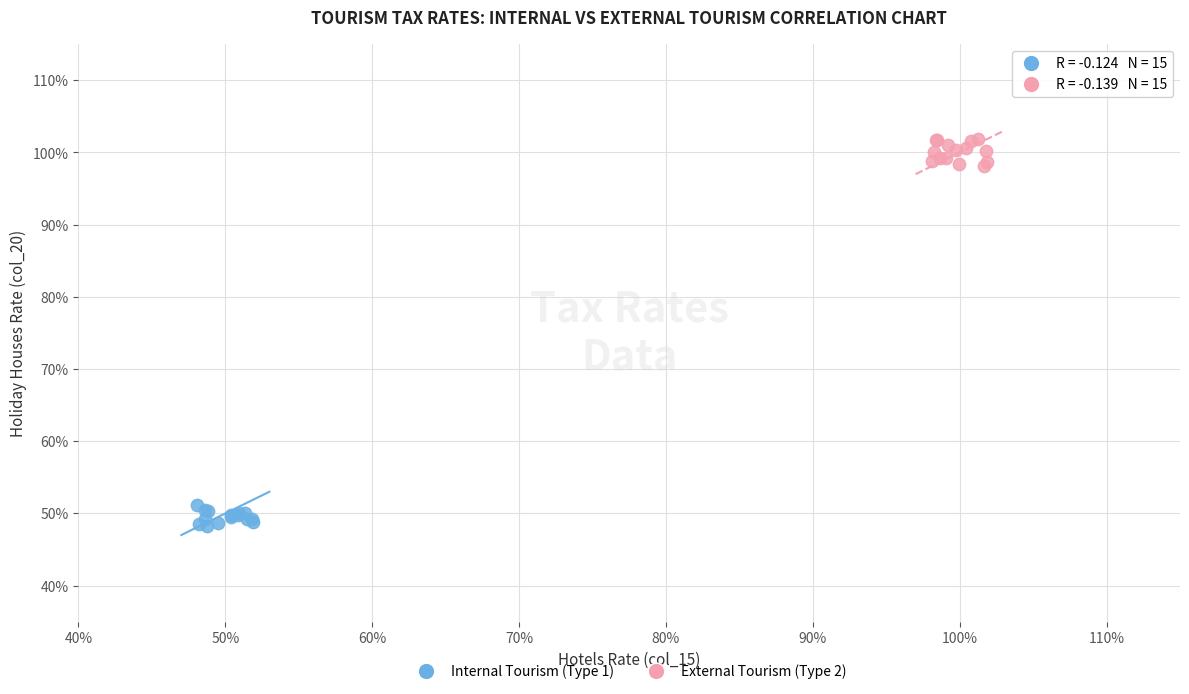

Which series has the widest spread of Y values?

External Tourism (Type 2)